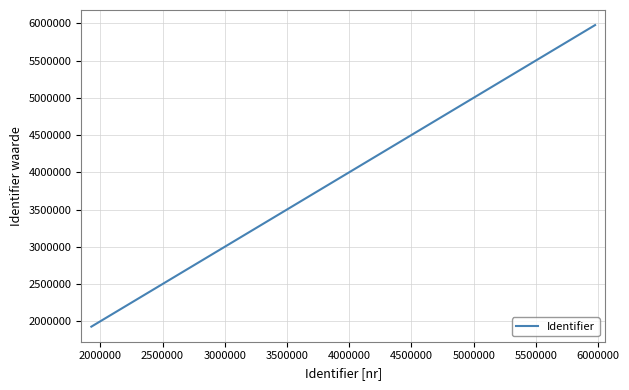

What is the difference between the maximum and minimum values?

4047520